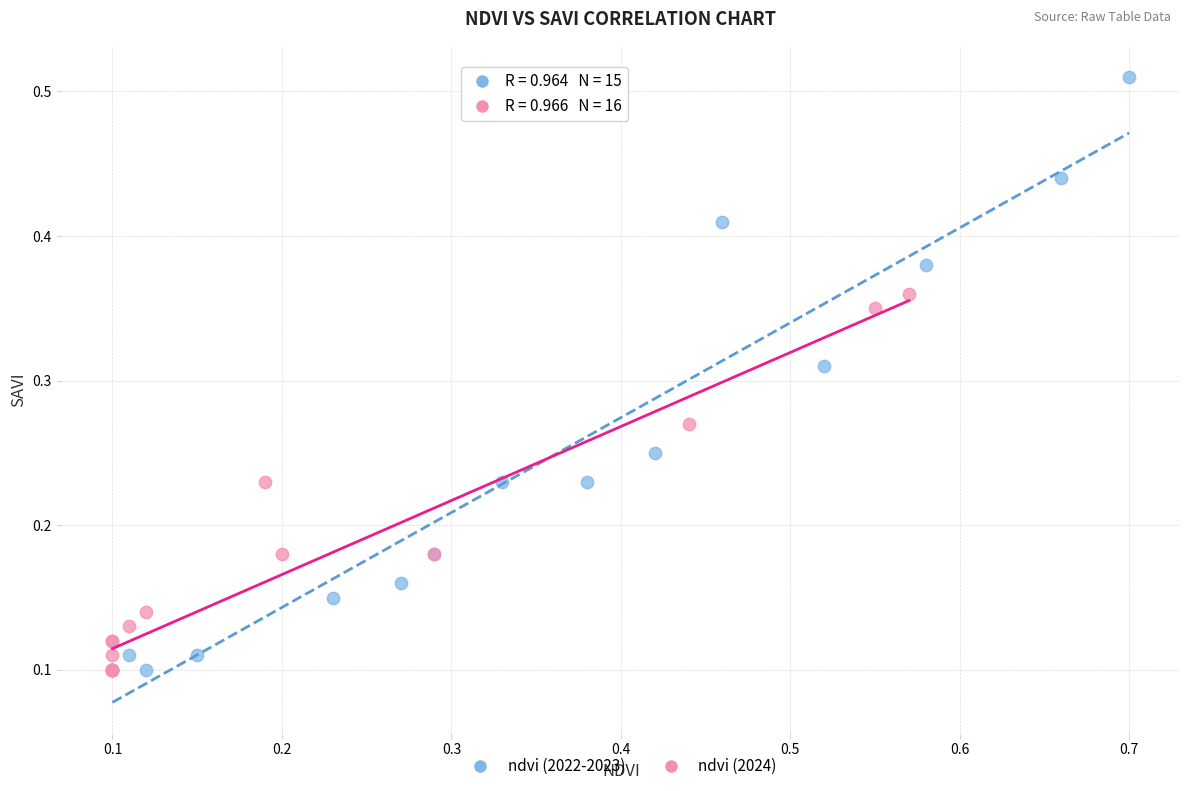

Which series contains the highest Y value?

ndvi (2022-2023)